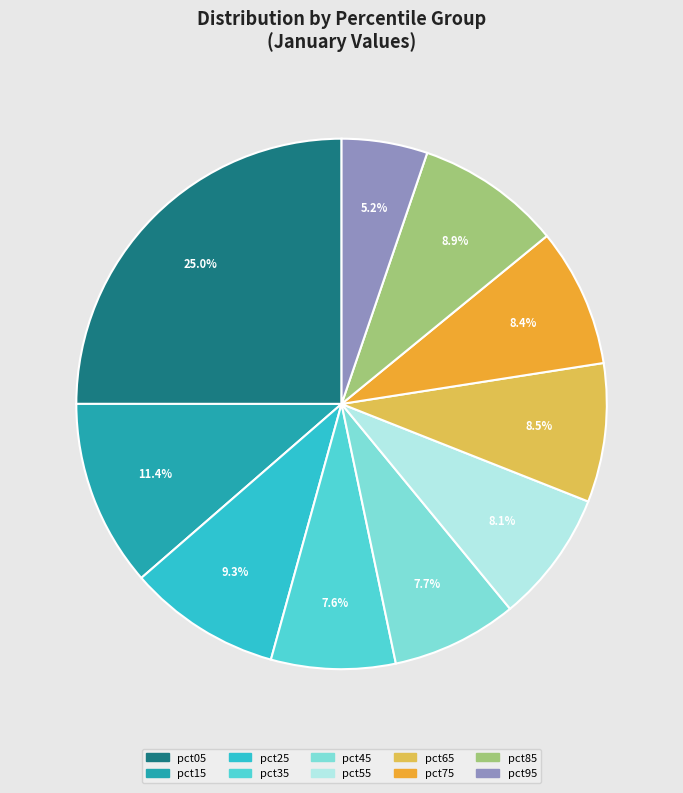

Is there any slice that represents more than half of the pie?

No